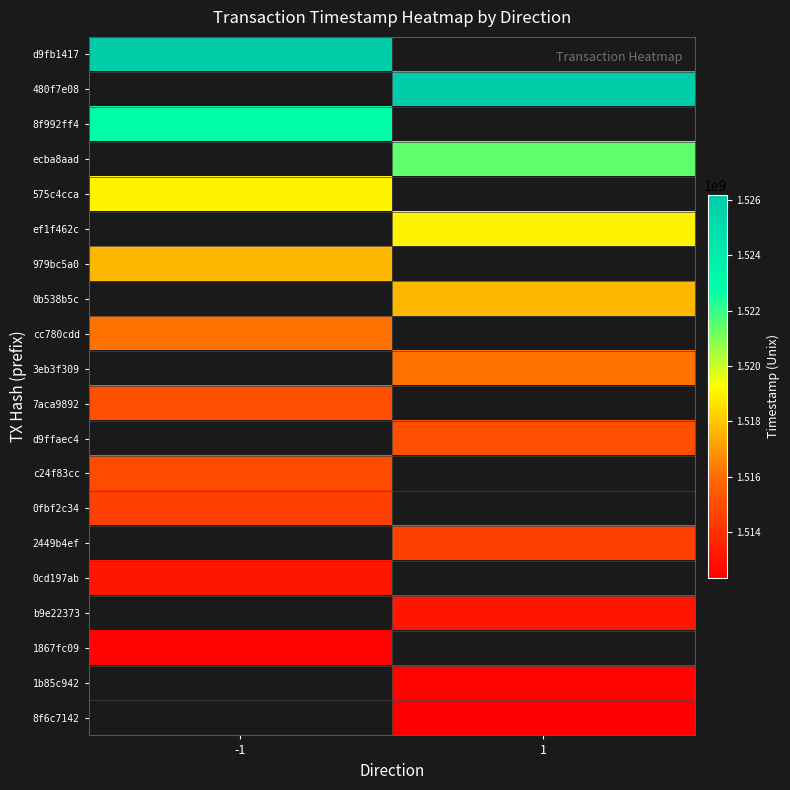

At which label does 7aca9892 reach its minimum?

-1